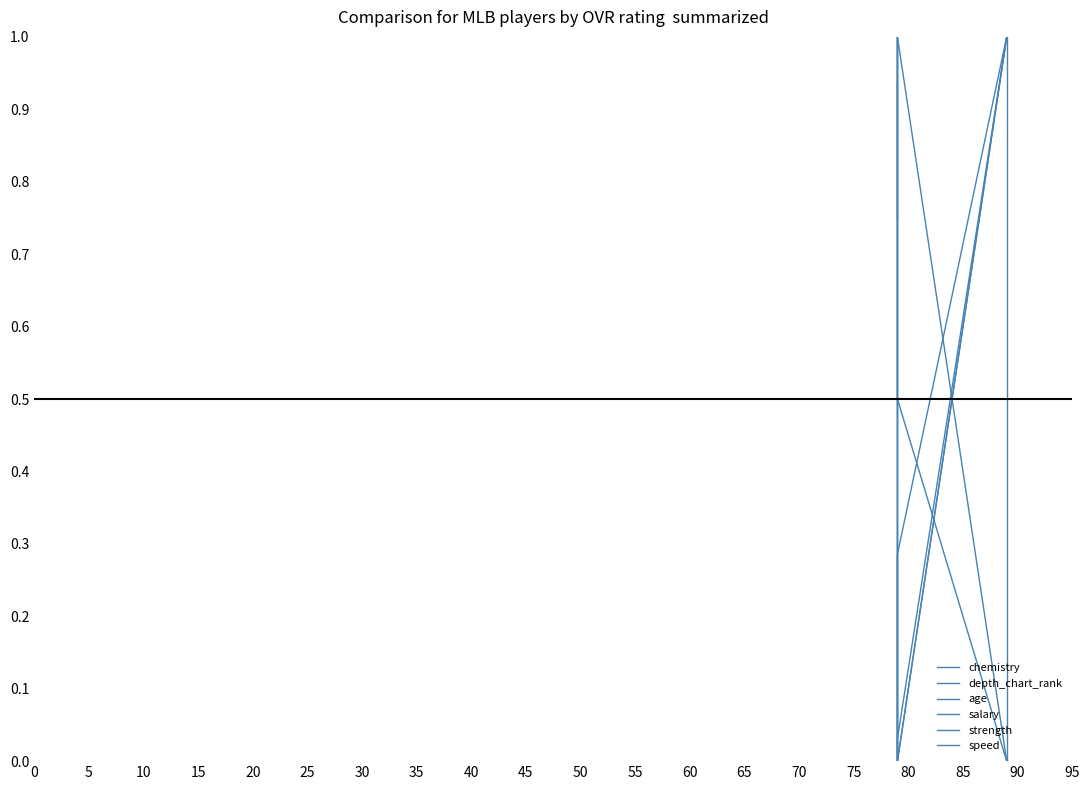

How many lines are shown in the chart?

6